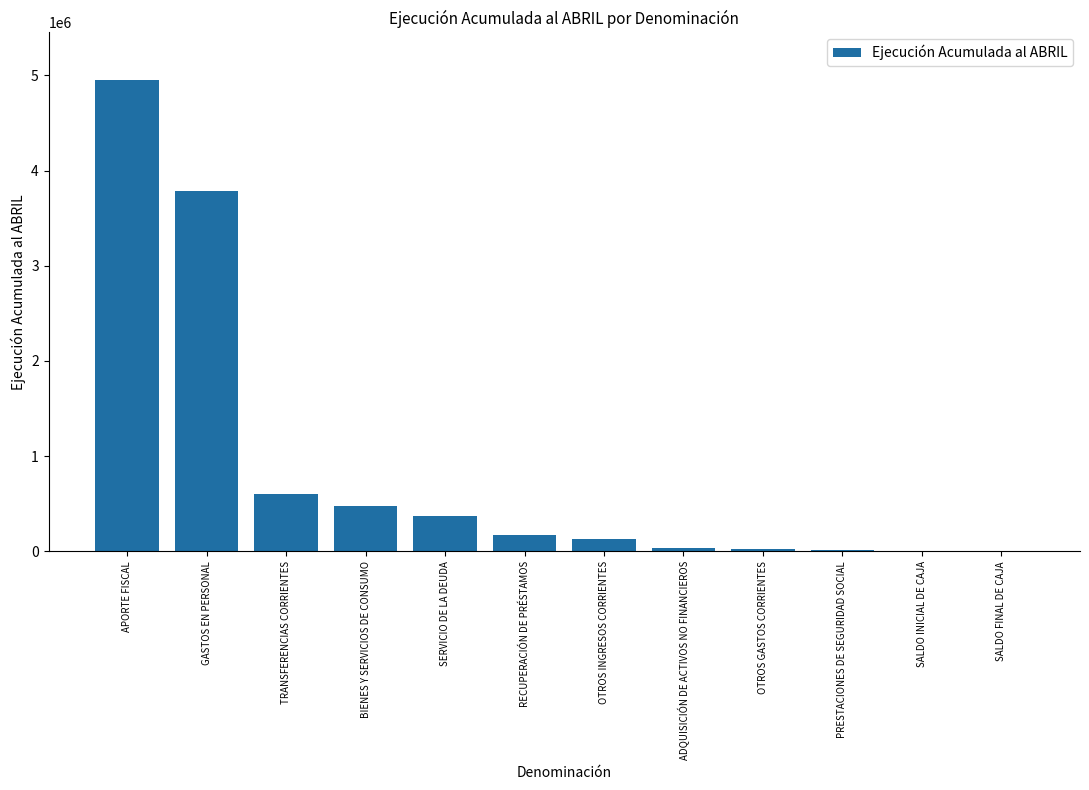

Count the number of data series in this chart.

1